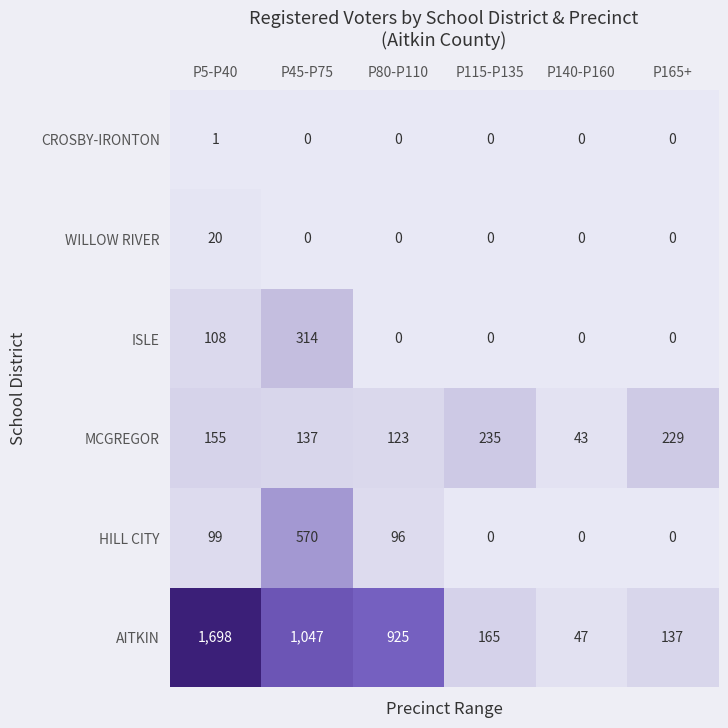

Is the value of HILL CITY at P45-P75 greater than the value of WILLOW RIVER at P80-P110?

Yes